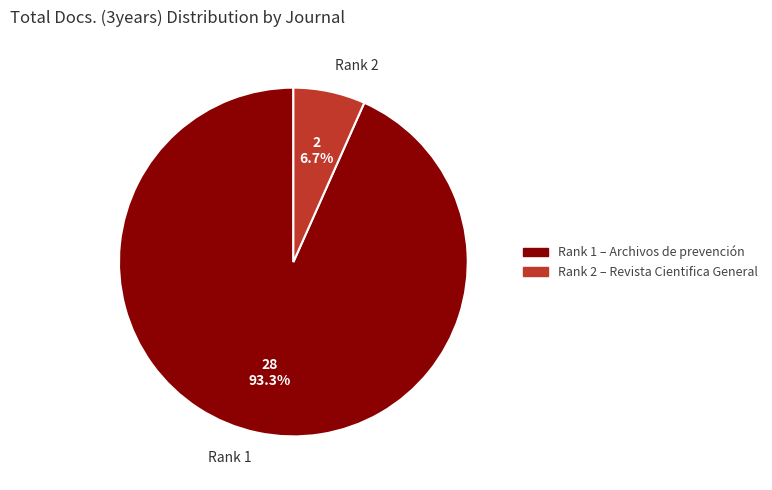

What is the total percentage of Rank 1 and Rank 2?

100.0%